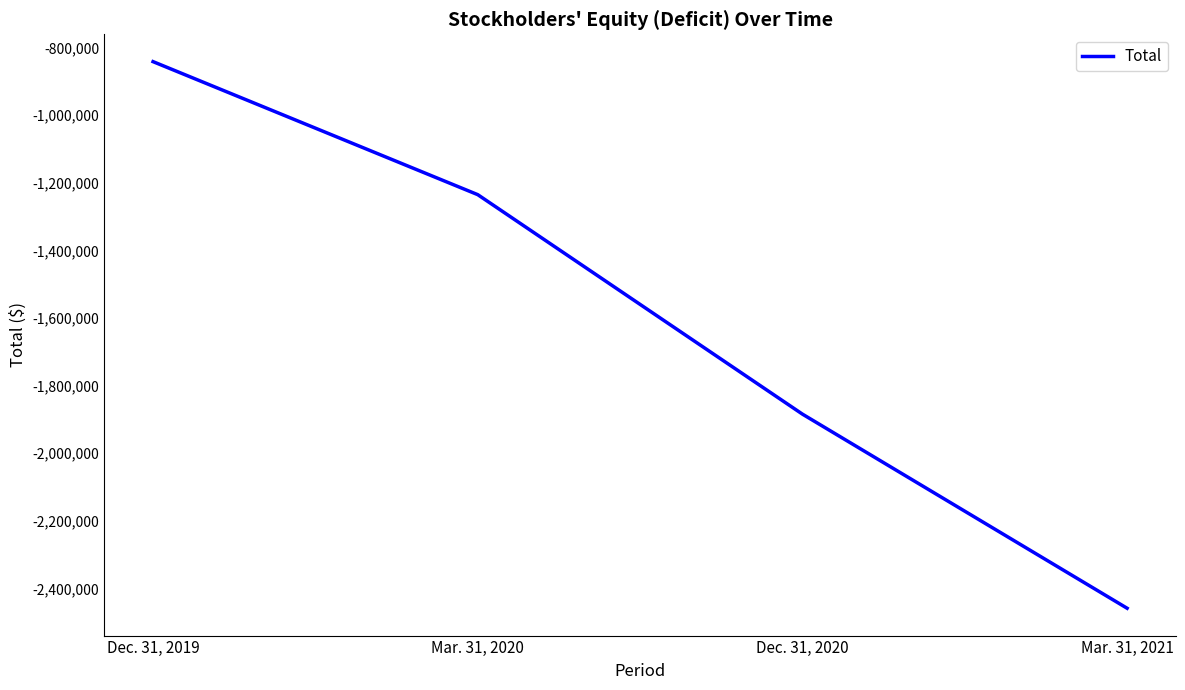

Which label corresponds to the largest value in the chart?

Dec. 31, 2019